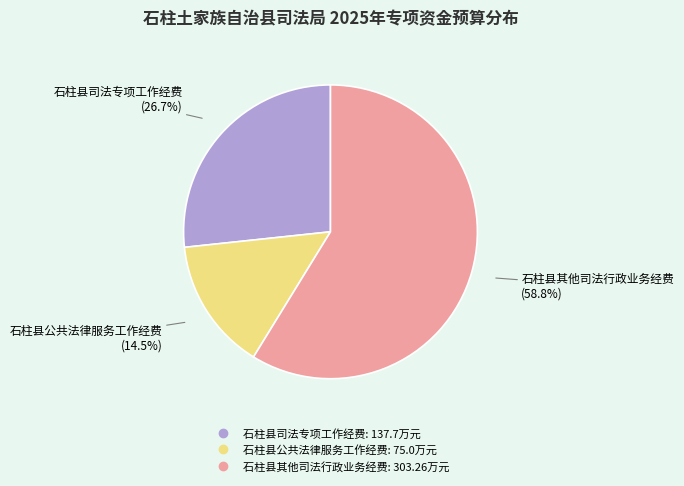

Which has a higher value, 石柱县公共法律服务工作经费 or 石柱县其他司法行政业务经费?

石柱县其他司法行政业务经费